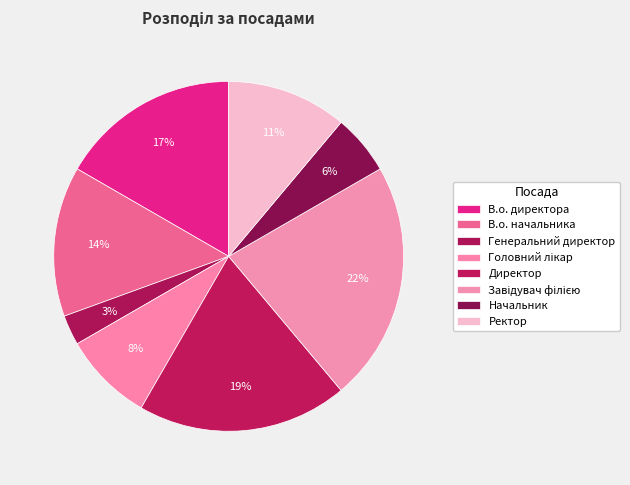

To the nearest percent, what percentage of the pie is Начальник?

6%